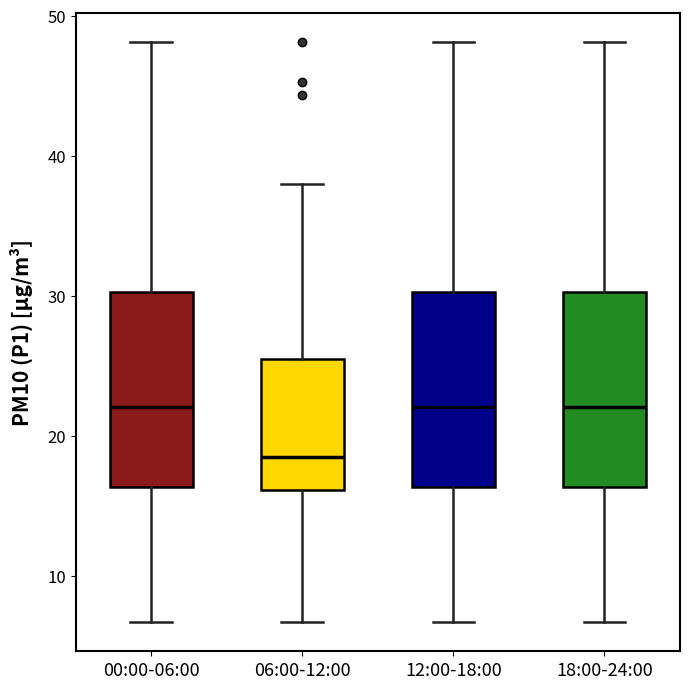

Where does the upper whisker of the box for 06:00-12:00 end on the y-axis? The values are not printed on the chart, so give them approximately, as read against the axis.

38